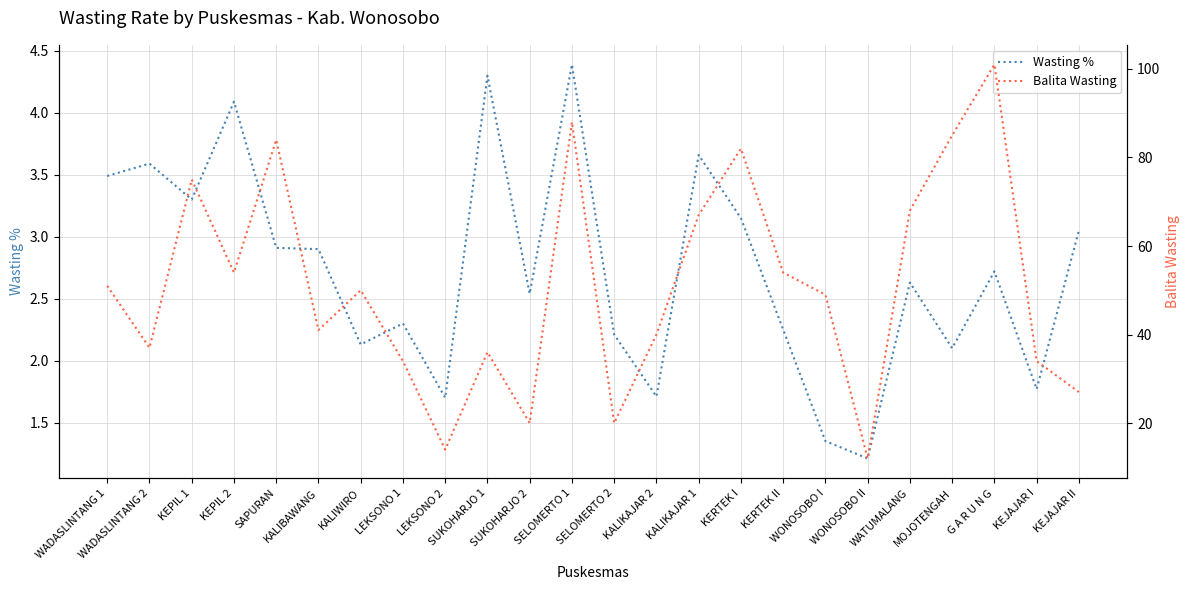

What is the label of the 18th point from the right?

KALIWIRO